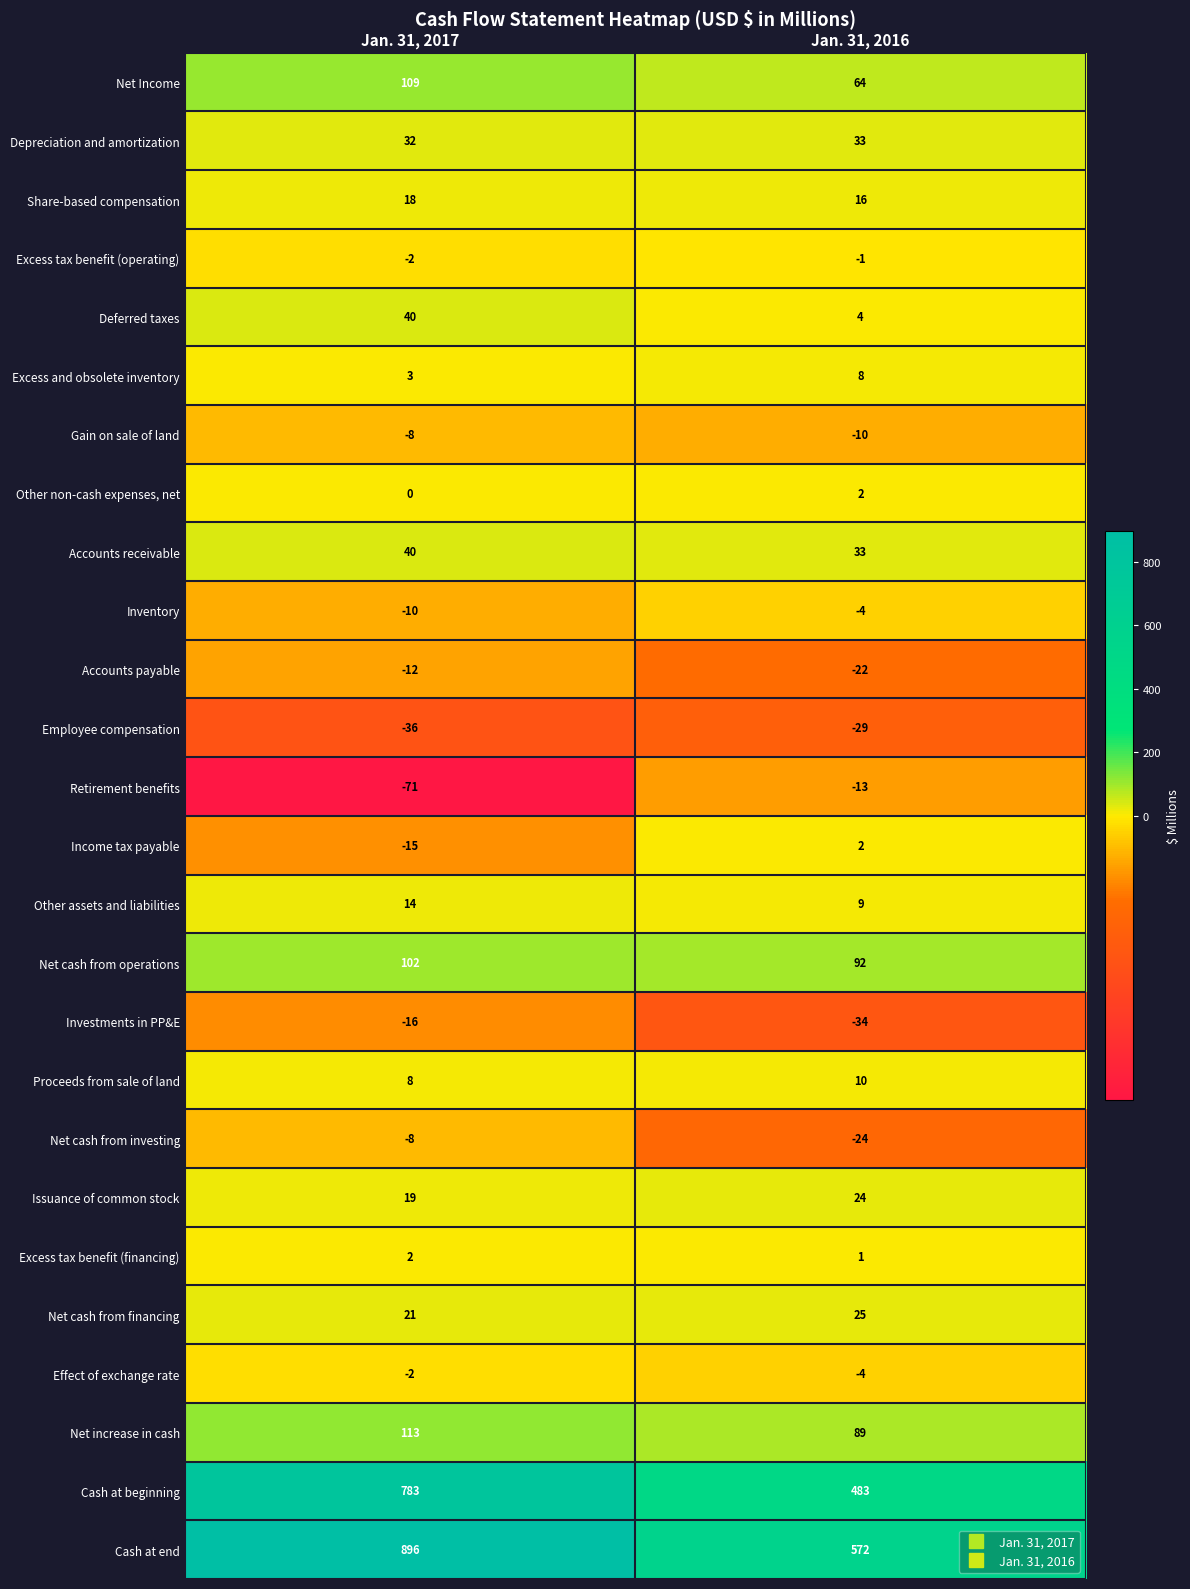

Which label corresponds to the largest value in the chart?

Jan. 31, 2017